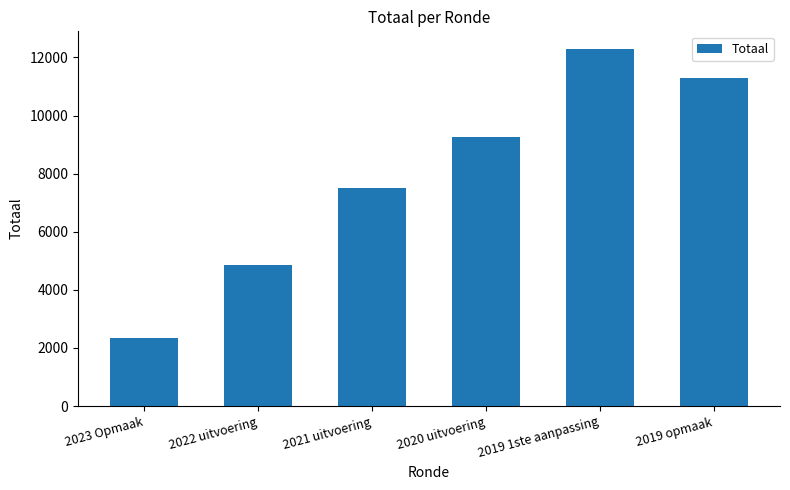

Rank the categories by value from lowest to highest.

2023 Opmaak, 2022 uitvoering, 2021 uitvoering, 2020 uitvoering, 2019 opmaak, 2019 1ste aanpassing